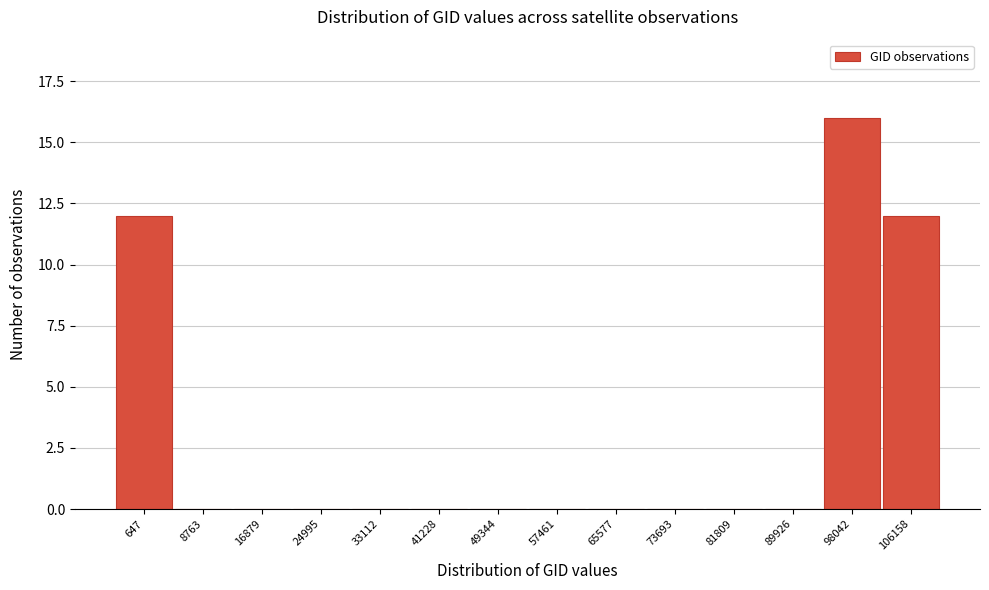

Reading left to right, extract all data points from this chart.

647=12	8763=0	16879=0	24995=0	33112=0	41228=0	49344=0	57461=0	65577=0	73693=0	81809=0	89926=0	98042=16	106158=12